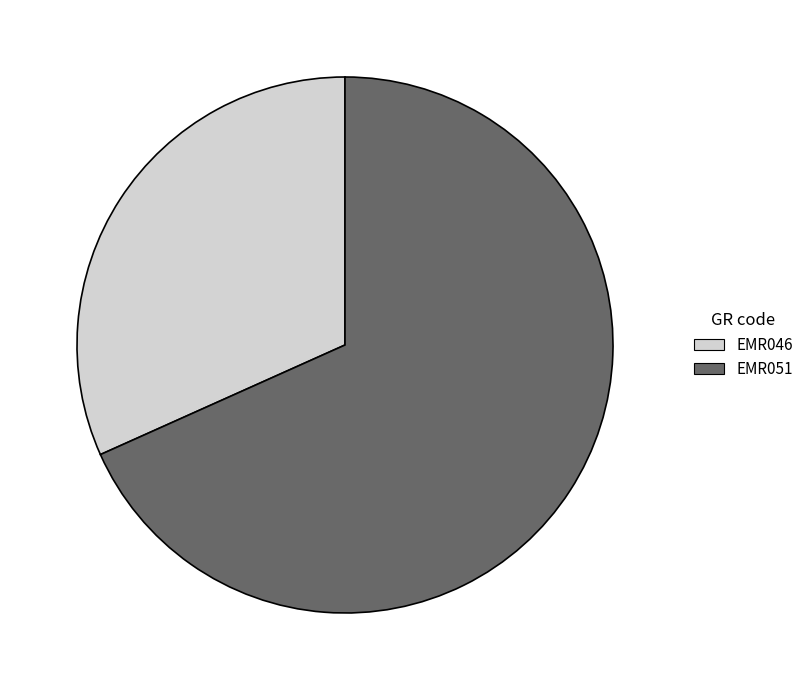

Which slice is the smallest?

EMR046